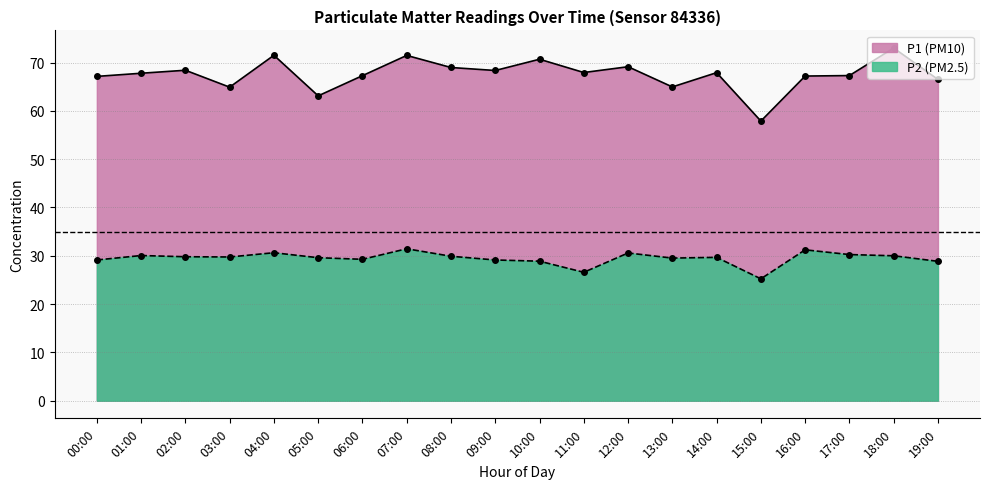

True or false: P2 has a value of 29.9 at 08:00.

True